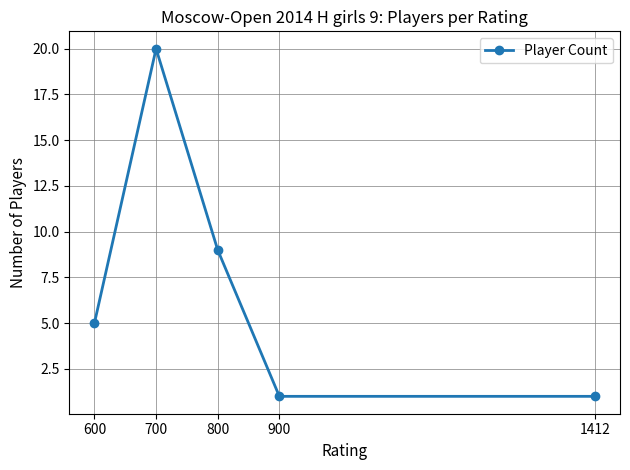

Is this an area chart (filled region under the line)?

No